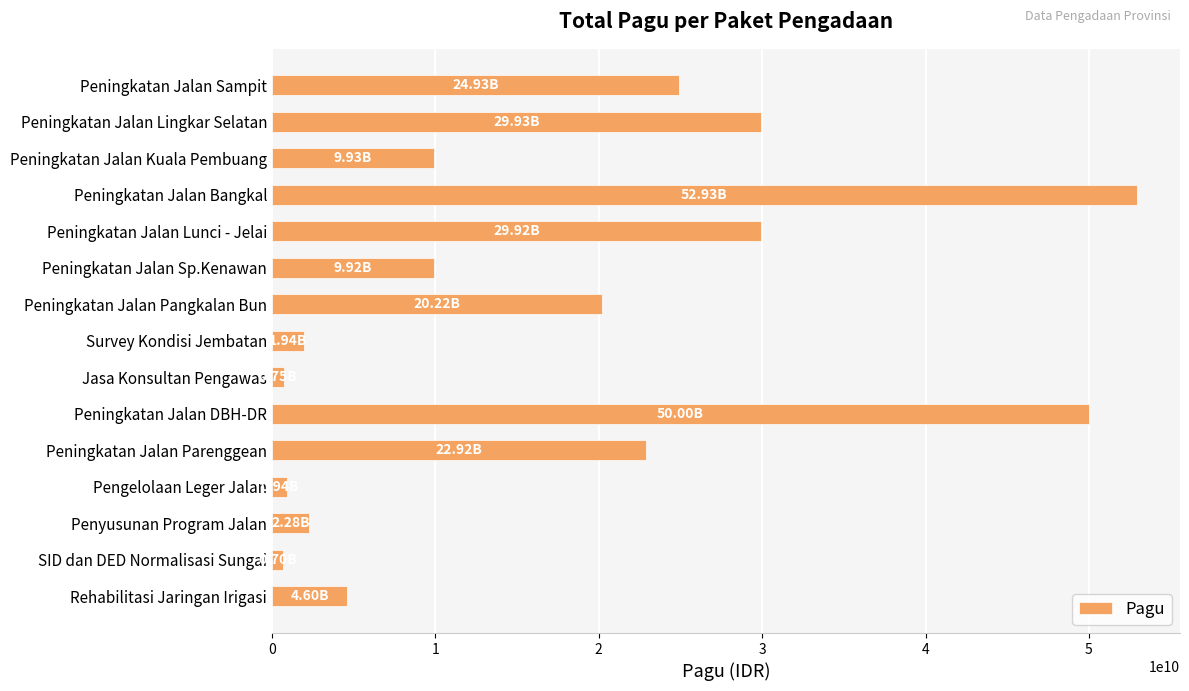

Which category has the highest value across all series?

Peningkatan Jalan Bangkal